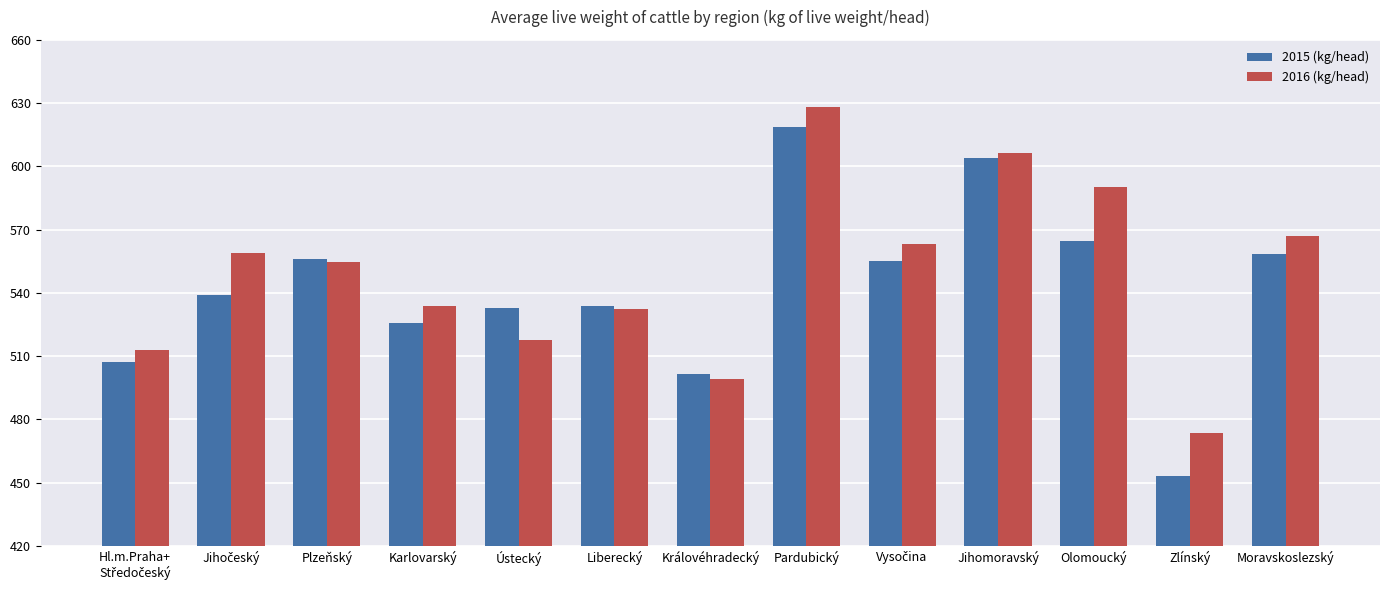

What is the approximate value of 2016 (kg/head) at Zlínský?

473.4